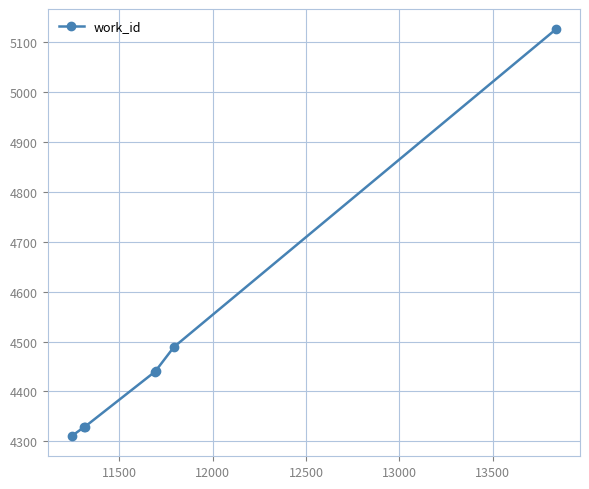

What is the minimum value shown in the chart?

4311